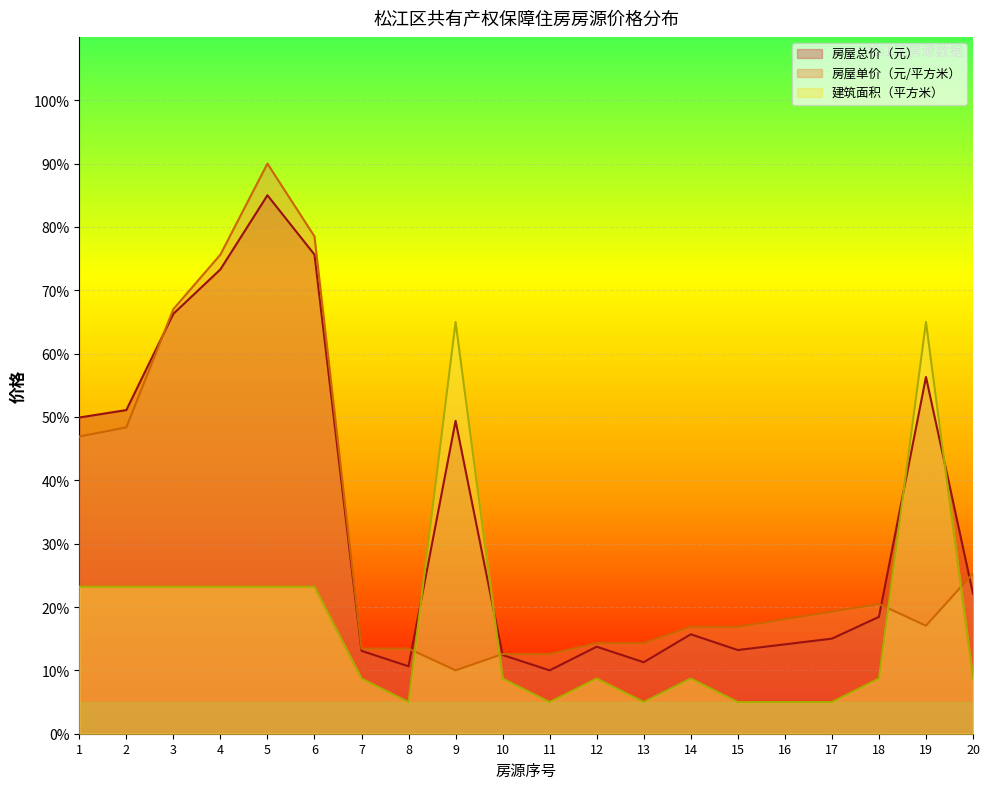

What is the lowest value of the 建筑面积（平方米） series?

5.0